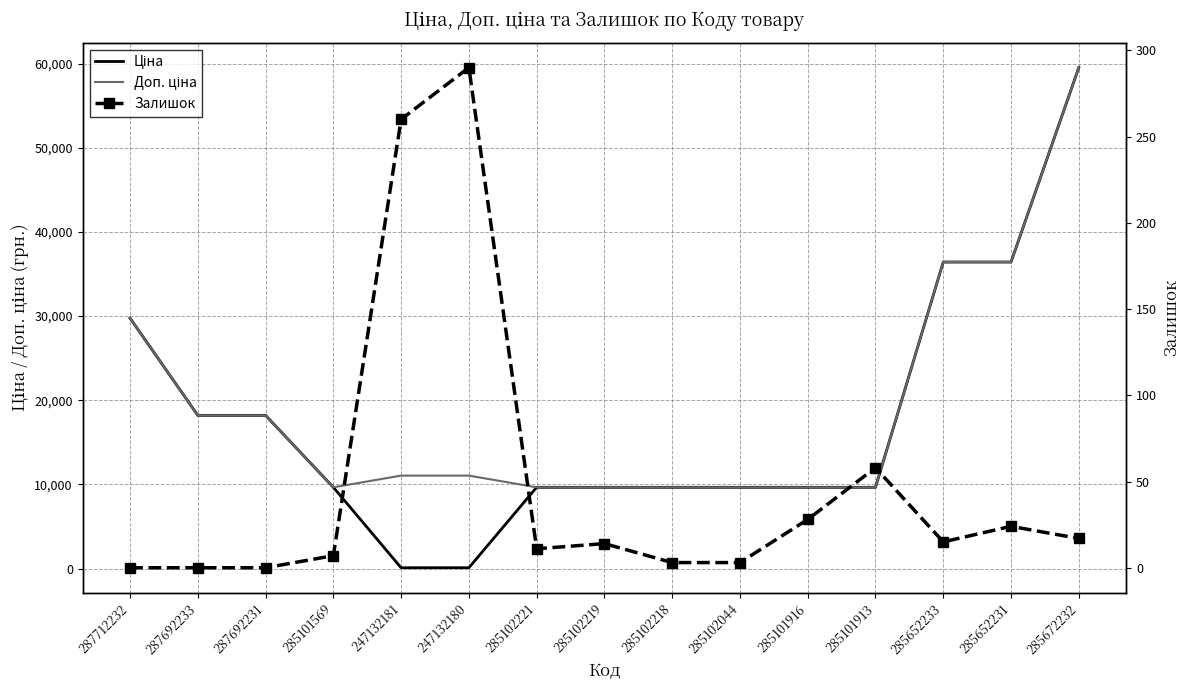

Reading left to right, what are all the values shown in this chart?

Ціна: 29761.5	18212.0	18212.0	9664.7	110.5	110.5	9664.7	9664.7	9664.7	9664.7	9664.7	9664.7	36424.0	36424.0	59523.0
Доп. ціна: 29761.5	18212.0	18212.0	9664.7	11055.0	11055.0	9664.7	9664.7	9664.7	9664.7	9664.7	9664.7	36424.0	36424.0	59523.0
Залишок: 0.0	0.0	0.0	7.0	260.0	290.0	11.0	14.0	3.0	3.0	28.0	58.0	15.0	24.0	17.0